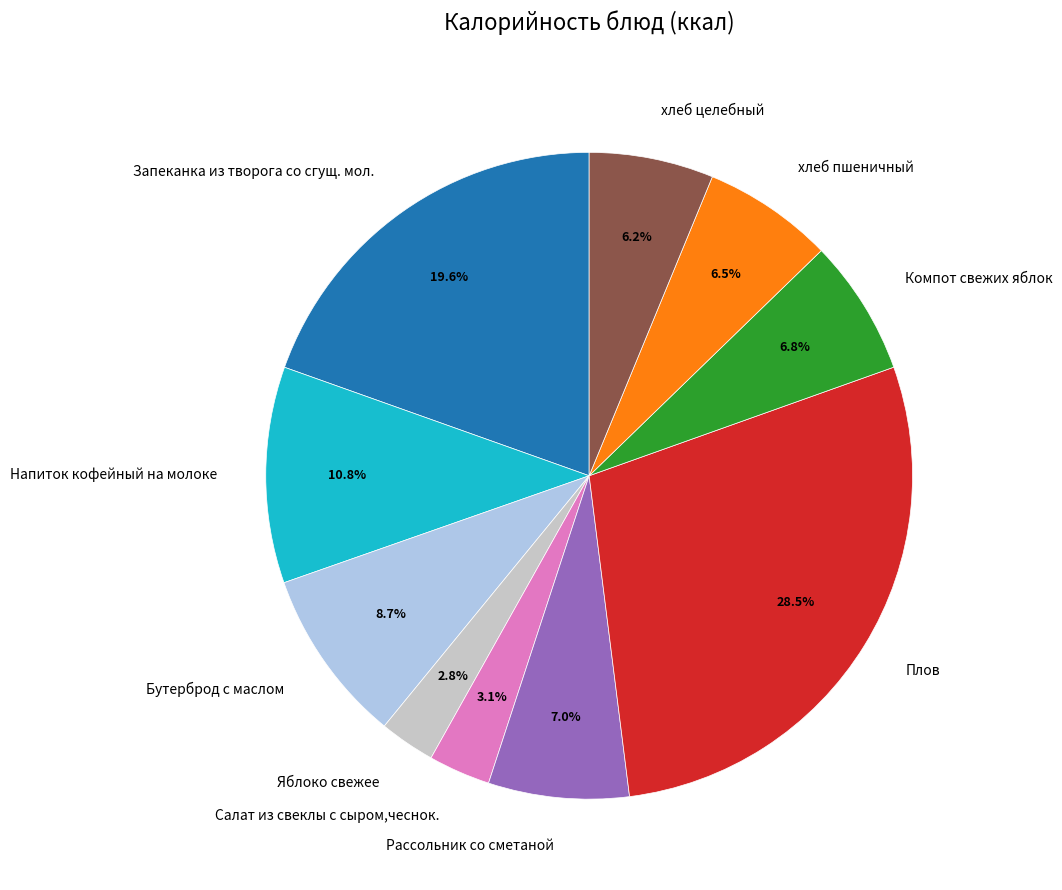

How many segments does this pie chart have?

10